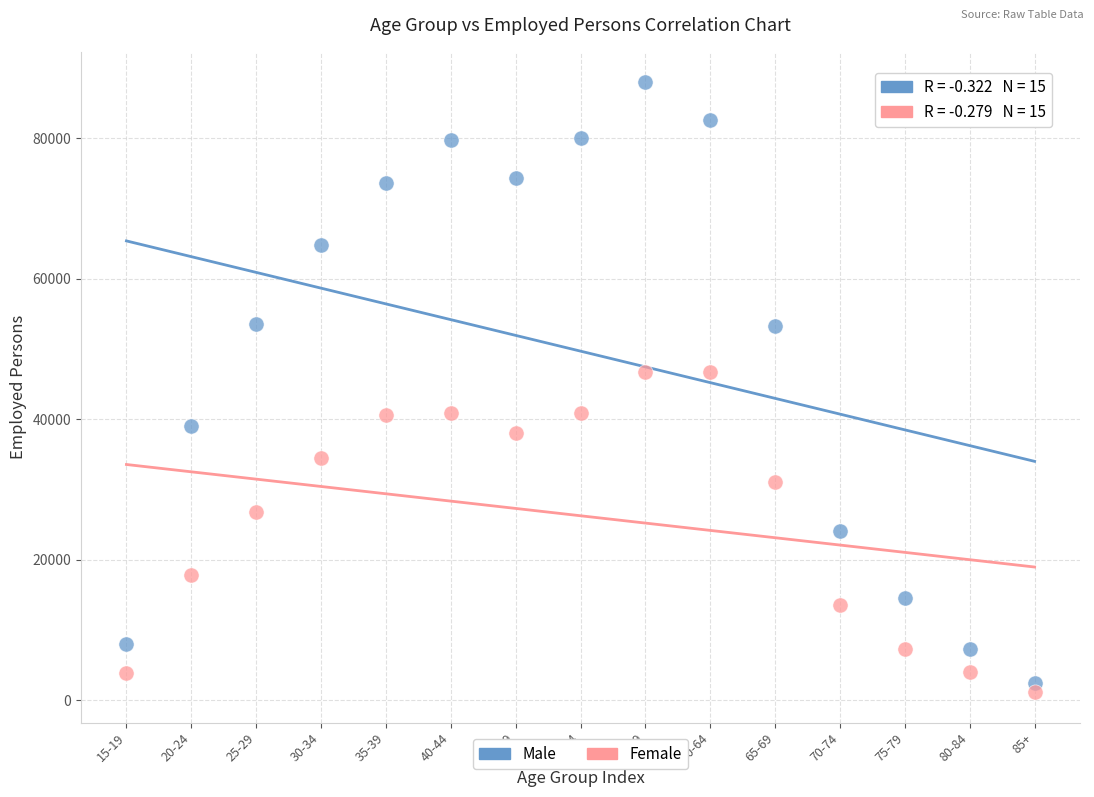

Across all data points, what is the range of X values (max minus min)?

14